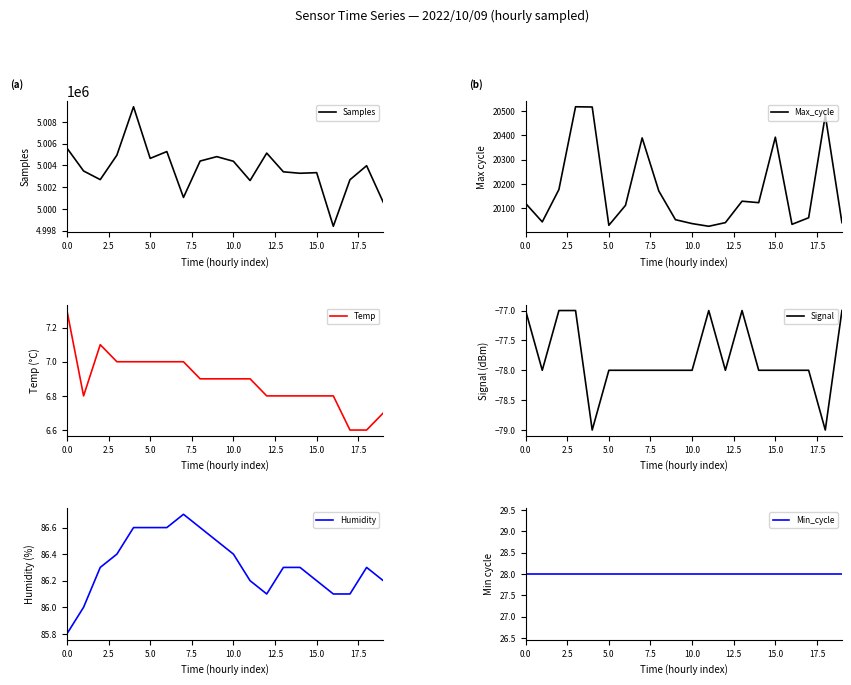

Is the value of Max_cycle at 17.5 greater than the value of Signal at 12?

Yes